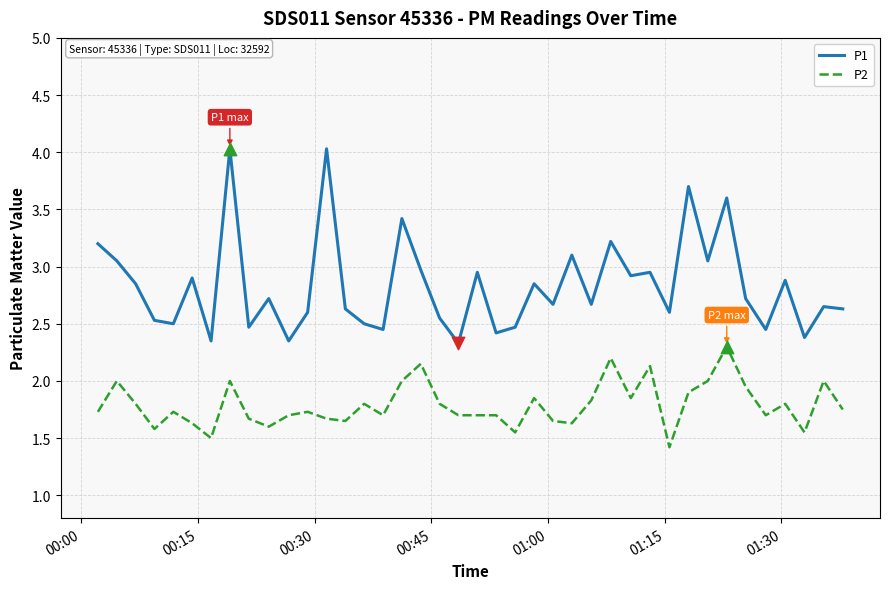

Which series has the widest spread of values?

P1